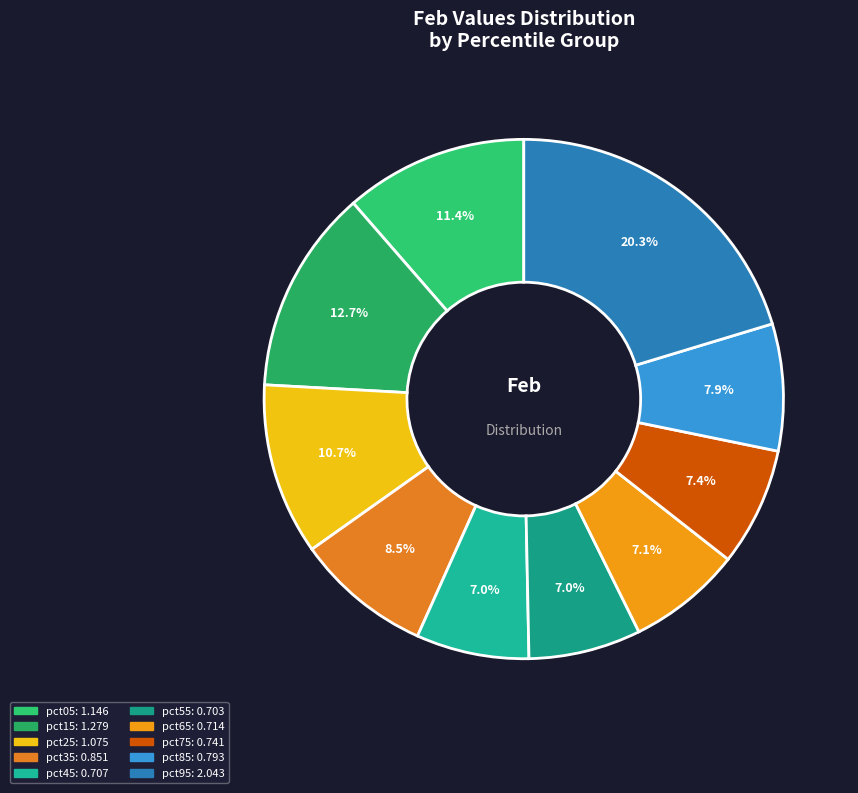

The pct15 slice represents 1% of the pie. True or false?

False